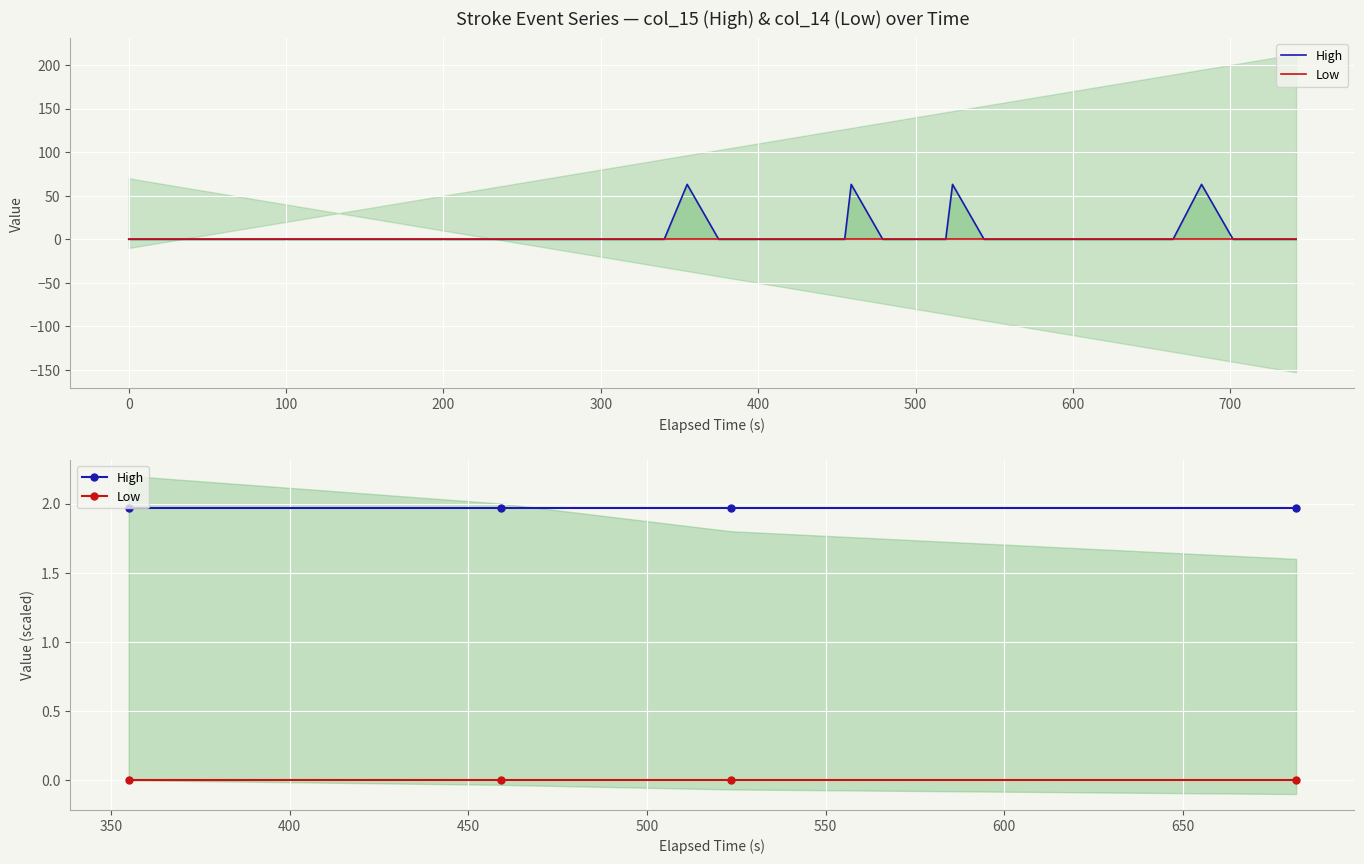

At −100, list the series in order from largest to smallest.

High, Low